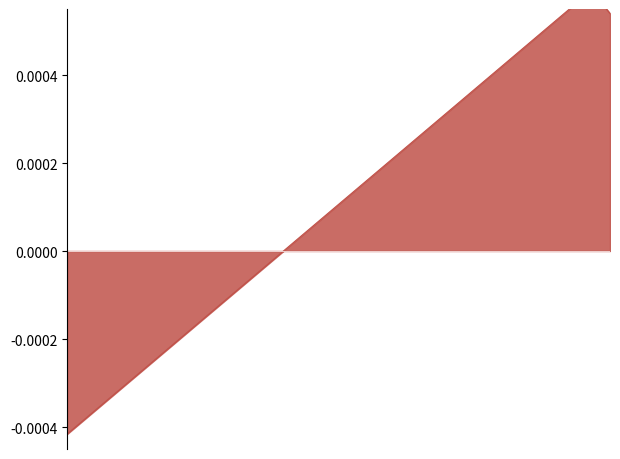

How many values exceed 0?

18